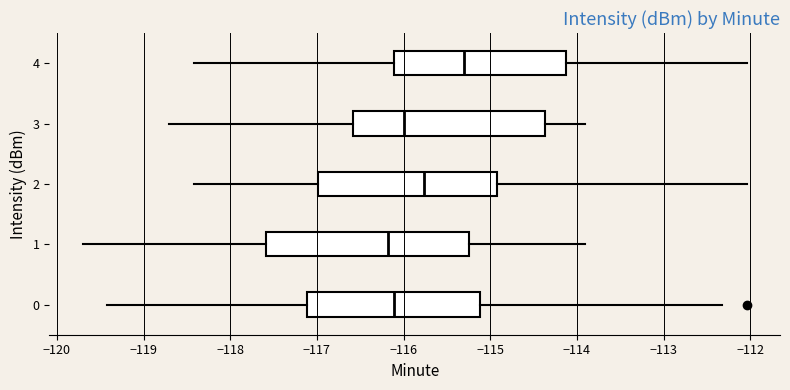

Comparing the boxes themselves (not the whiskers), which one is the widest?

1